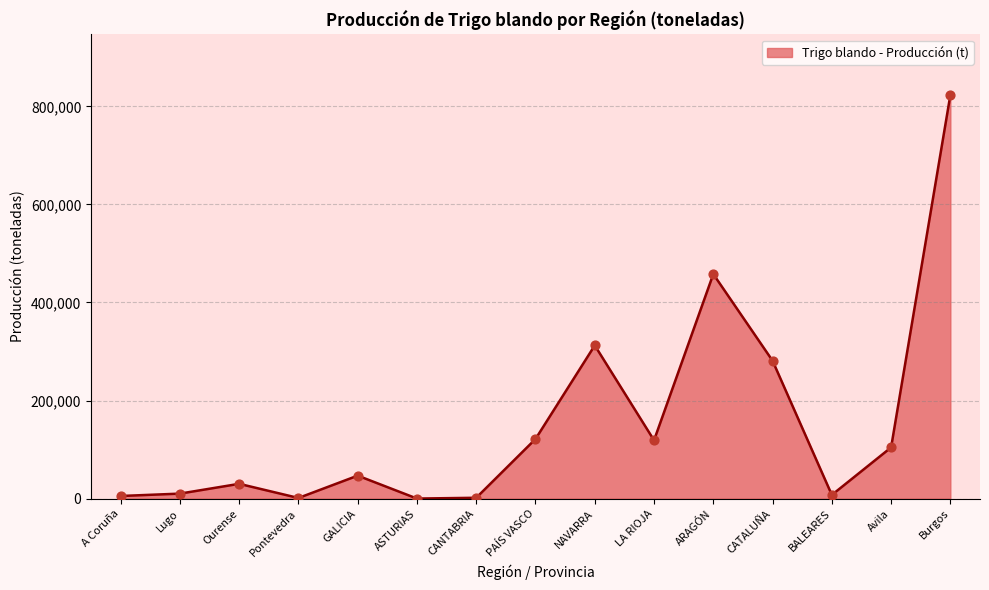

What is the change in value from LA RIOJA to ARAGÓN?

+339009